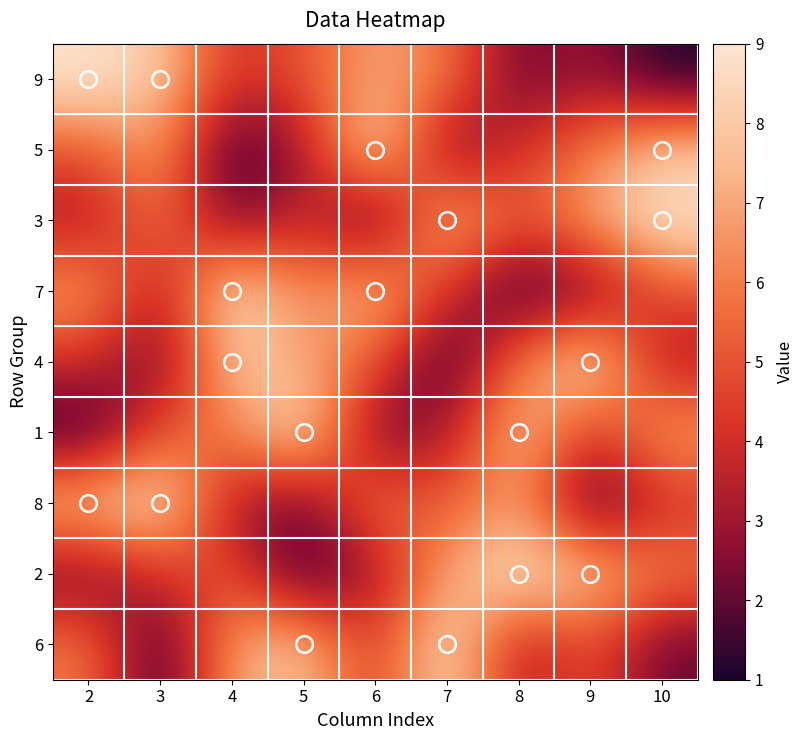

List the series in order of their peak value, highest first.

9, 5, 3, 7, 4, 1, 8, 2, 6